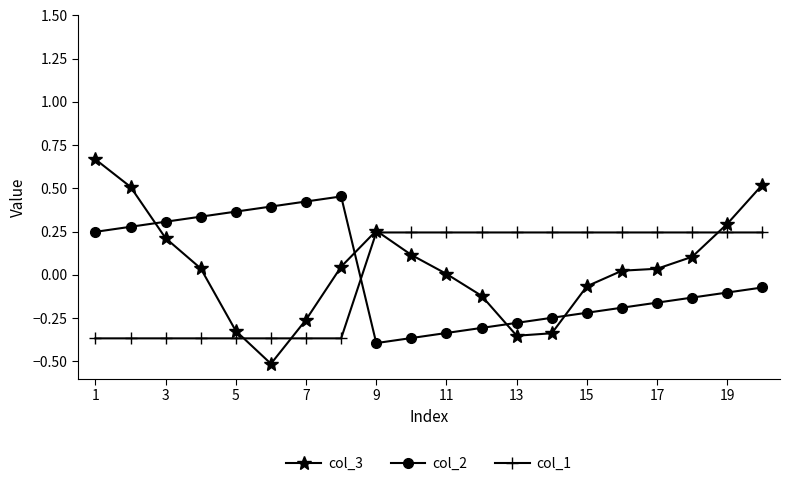

List the series in order of their peak value, lowest first.

col_1, col_2, col_3